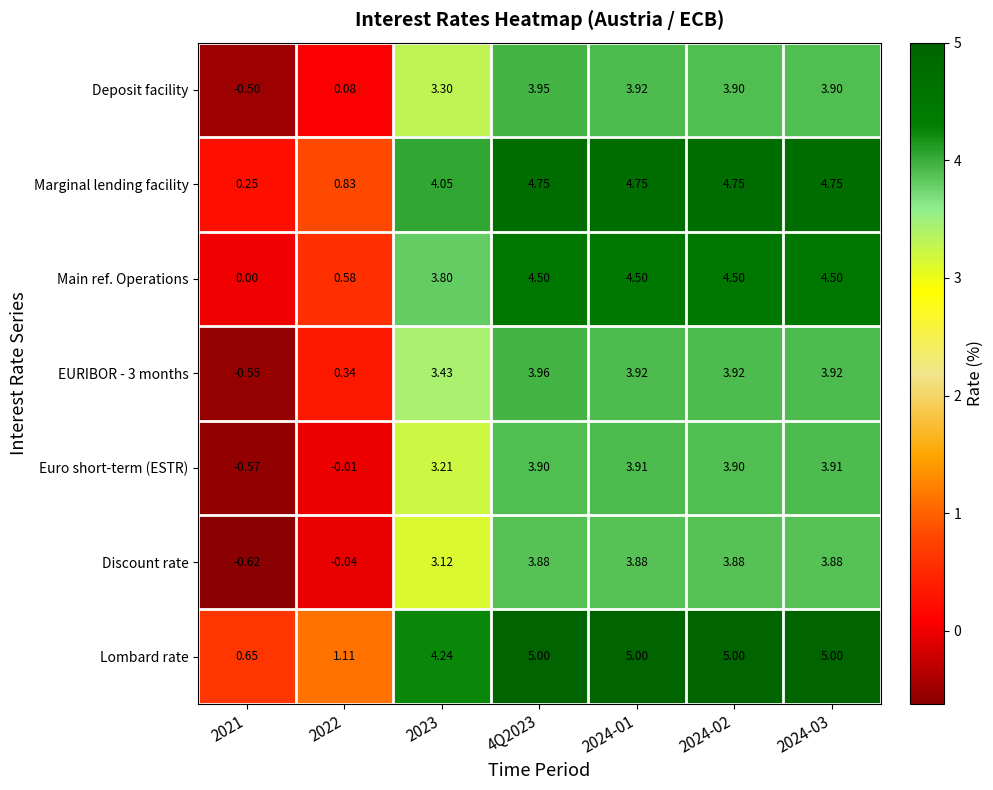

Which series has the largest total across all categories?

Lombard rate